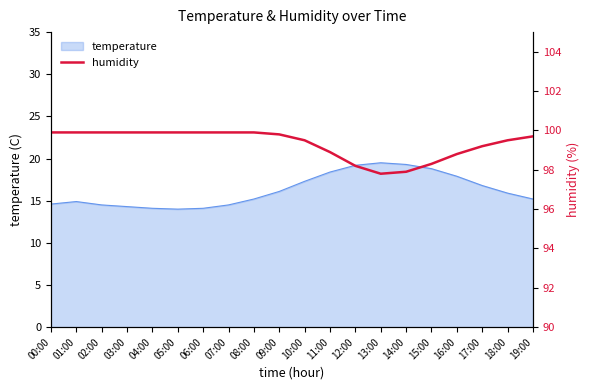

Rank the categories by value from highest to lowest.

00:00, 01:00, 02:00, 03:00, 04:00, 05:00, 06:00, 07:00, 08:00, 09:00, 19:00, 10:00, 18:00, 17:00, 11:00, 16:00, 15:00, 12:00, 14:00, 13:00